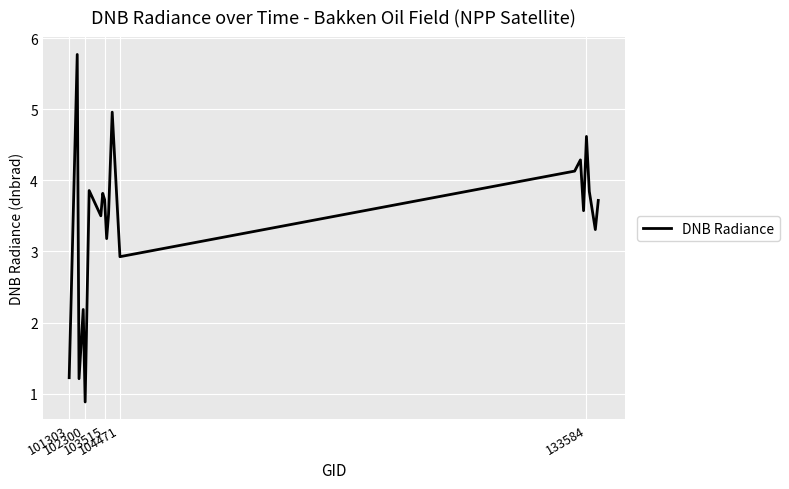

What is the difference between the maximum and minimum values?

4.9